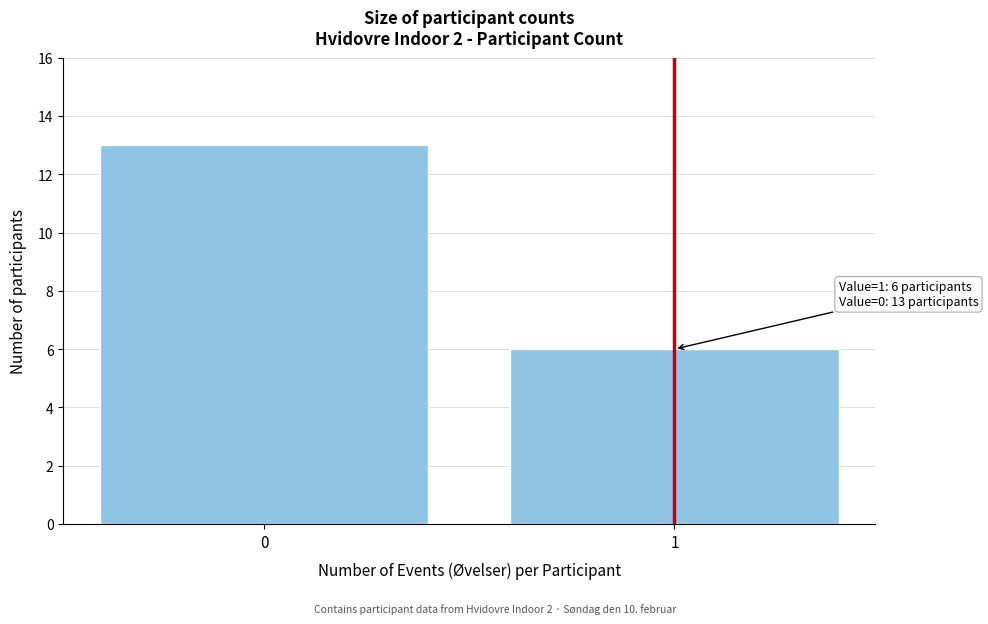

Reading left to right, what are all the values shown in this chart?

0=13	1=6